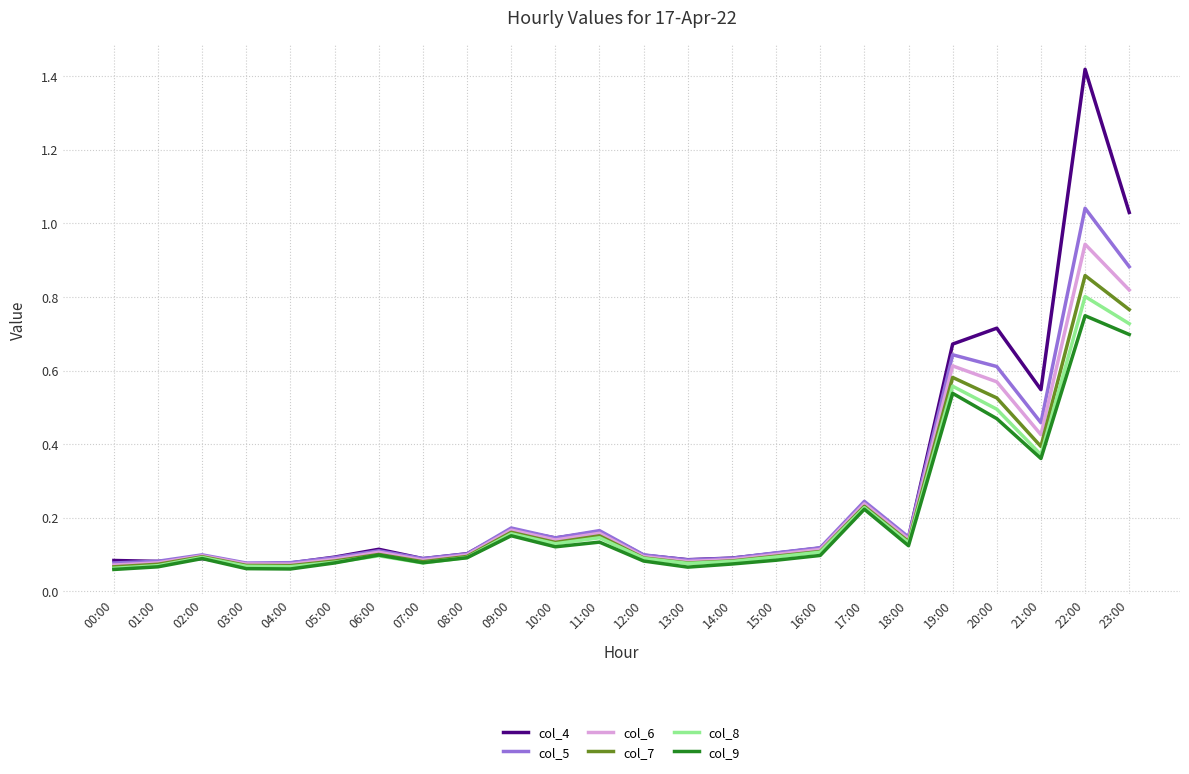

Which series has the widest spread of values?

col_4